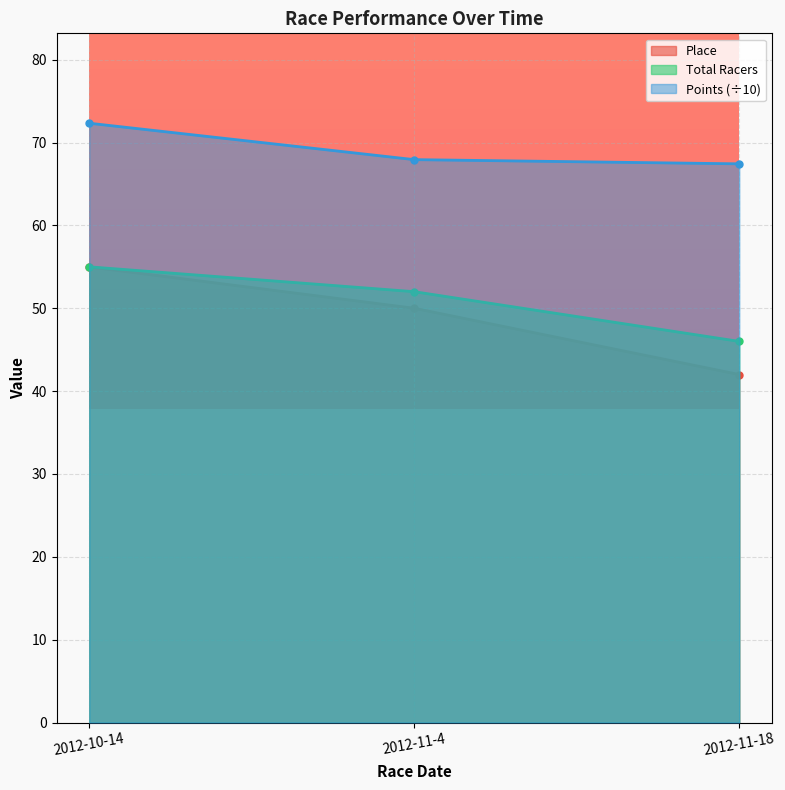

What position from the left is 2012-11-4?

2